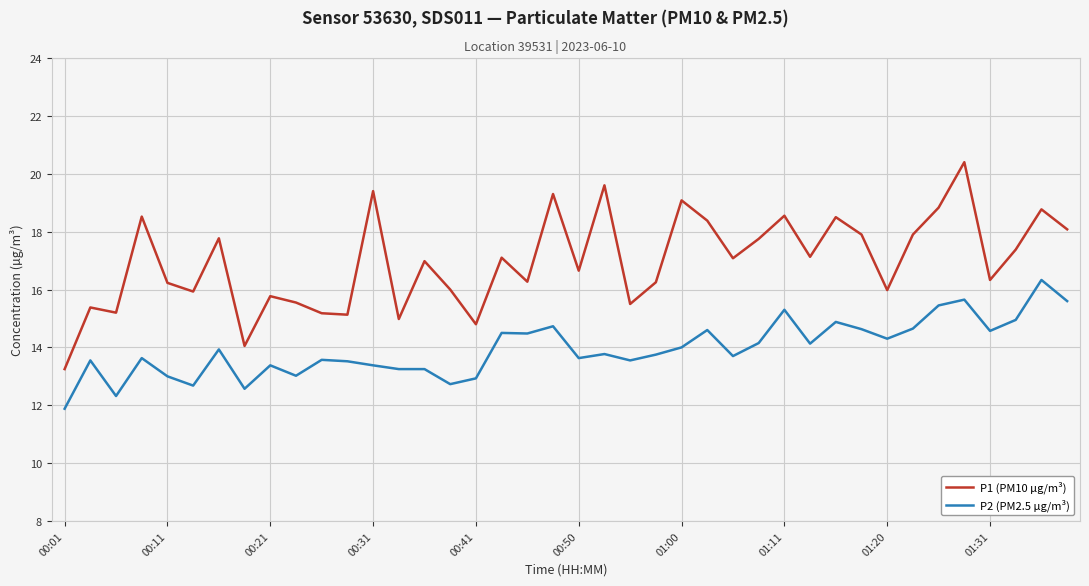

What is the minimum value shown in the chart?

11.9